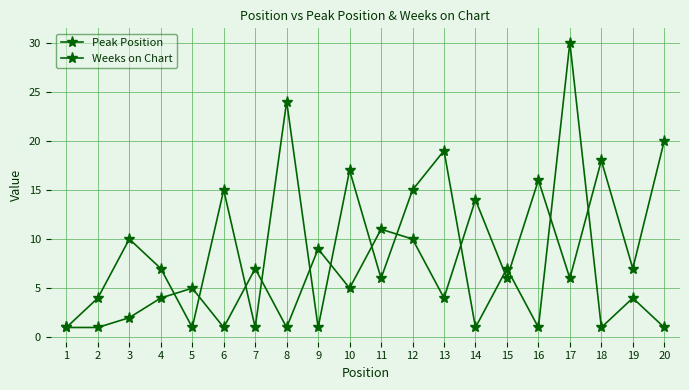

How many lines are shown in the chart?

2